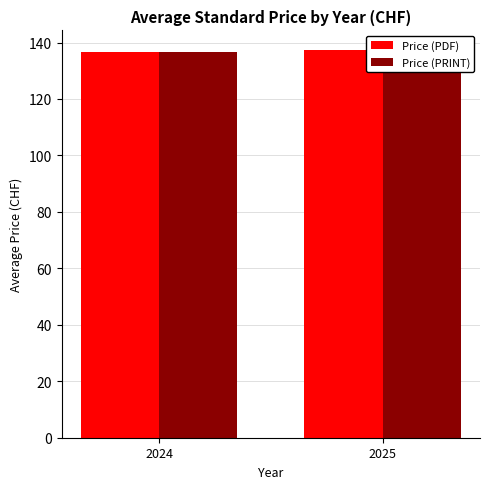

Which series changed the most between 2024 and 2025?

Price (PDF)